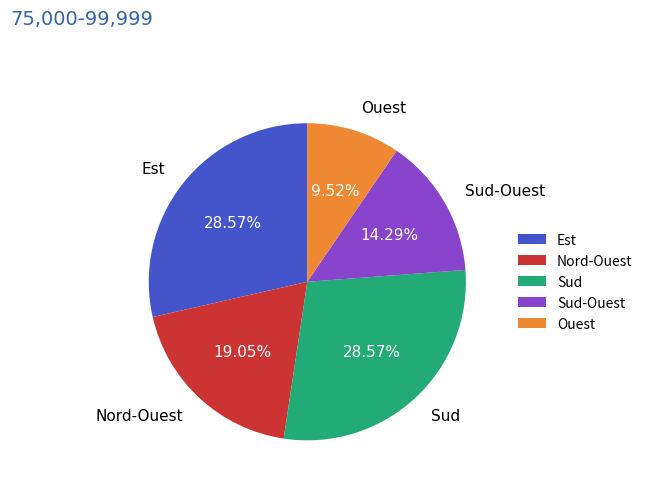

What percentage is the Ouest slice, to the nearest percent?

10%